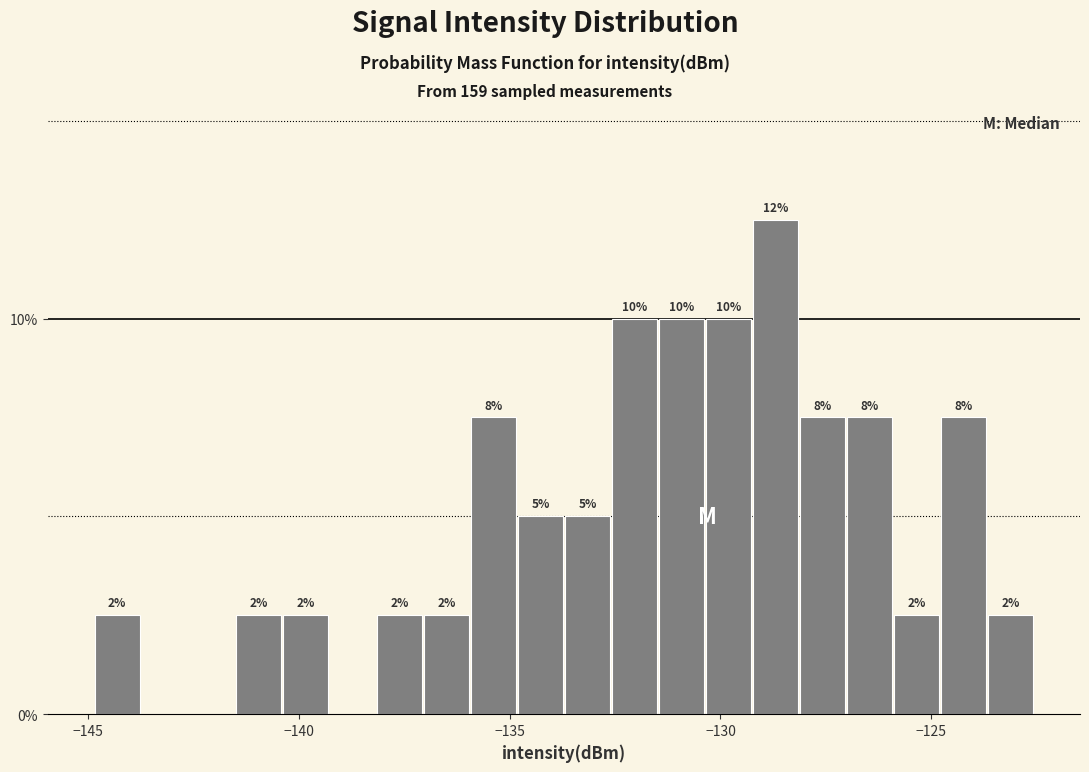

Read against the x-axis, roughly where is the centre of the tallest bar?

-128.5